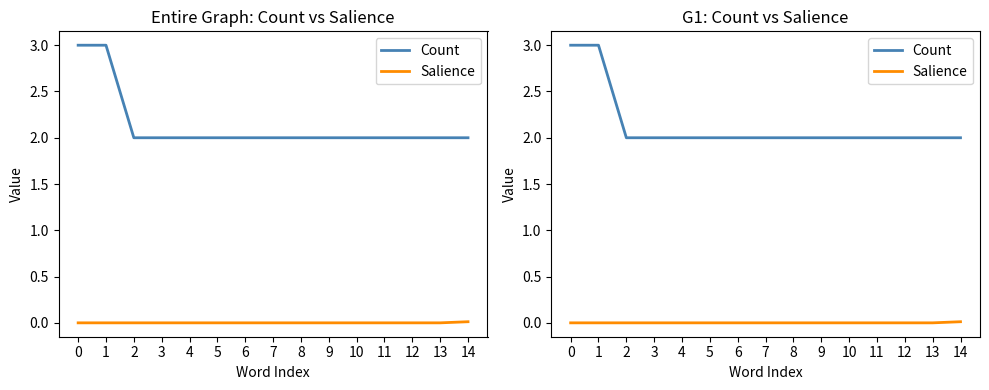

What is the value of the Count point at the 15th from the left?

2.0